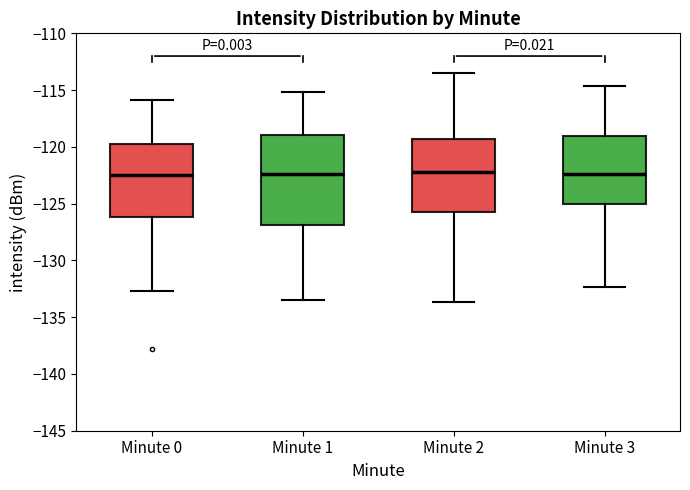

Where does the lower whisker of the box for Minute 0 end on the y-axis? The values are not printed on the chart, so give them approximately, as read against the axis.

-132.5